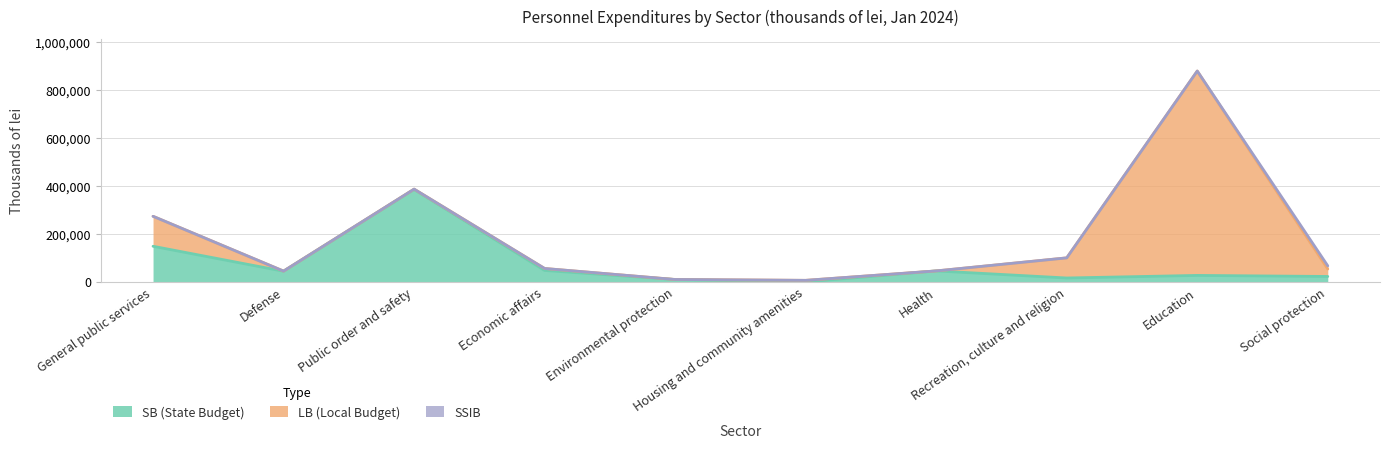

True or false: SB (State Budget) and SSIB cross at least once.

False